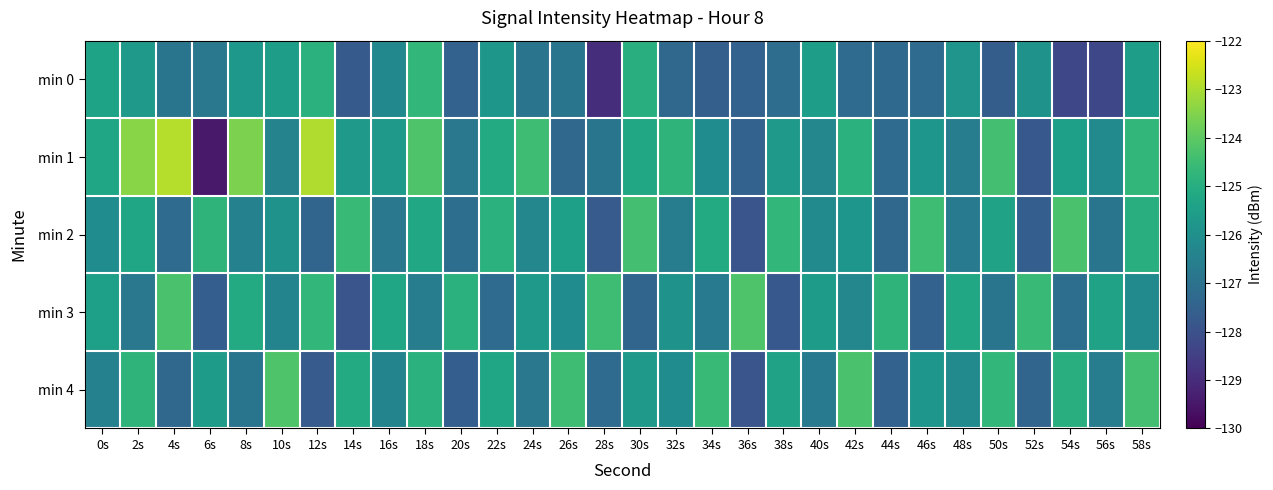

Which series has the widest spread of values?

min 1